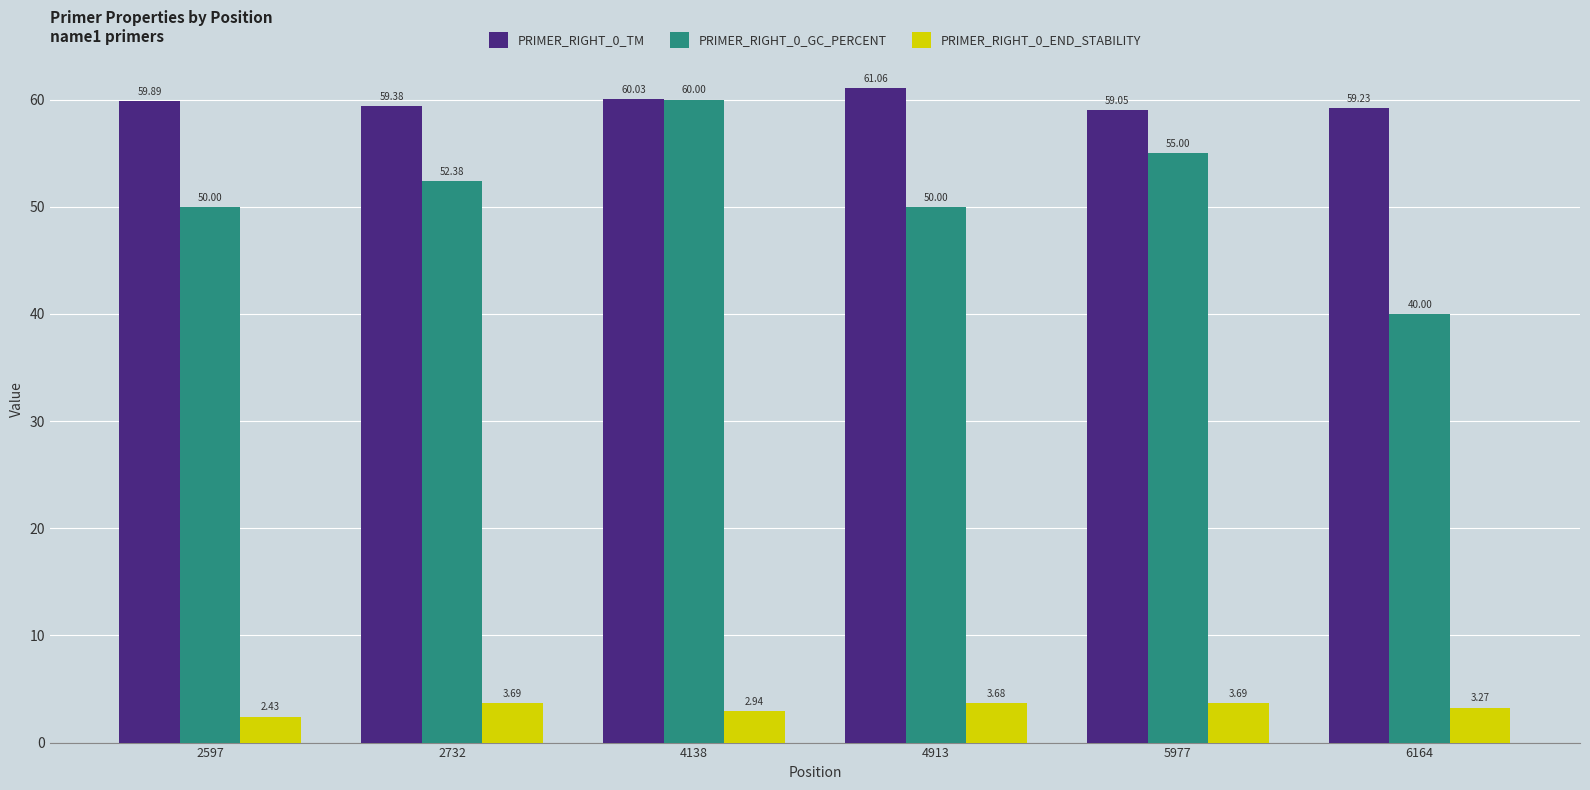

List the series in order of their peak value, highest first.

PRIMER_RIGHT_0_TM, PRIMER_RIGHT_0_GC_PERCENT, PRIMER_RIGHT_0_END_STABILITY